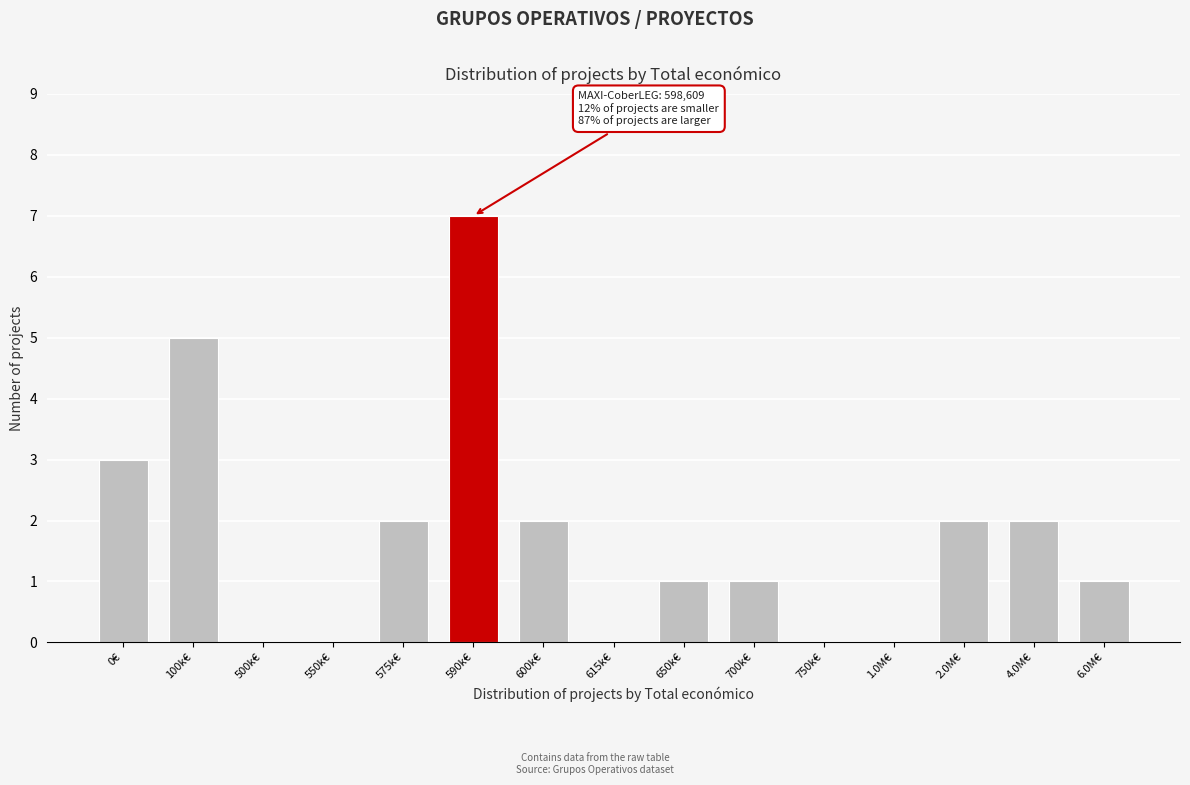

Reading left to right, transcribe all the data shown in this chart.

0€=3	100k€=5	500k€=0	550k€=0	575k€=2	590k€=7	600k€=2	615k€=0	650k€=1	700k€=1	750k€=0	1.0M€=0	2.0M€=2	4.0M€=2	6.0M€=1